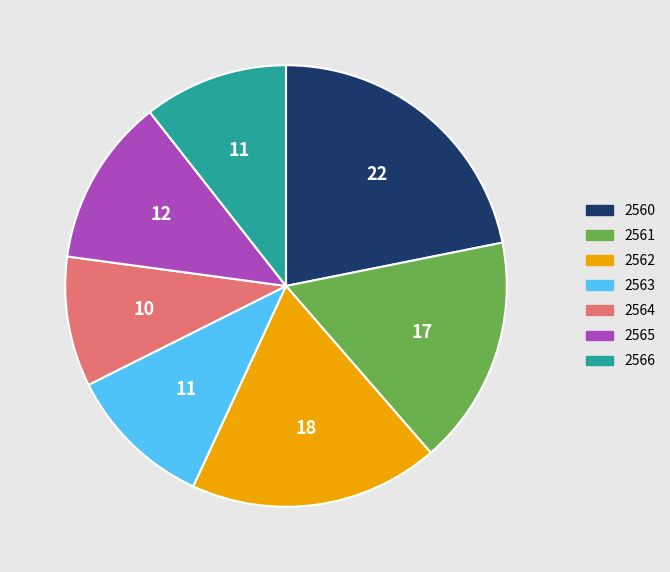

How many slices are in this pie chart?

7